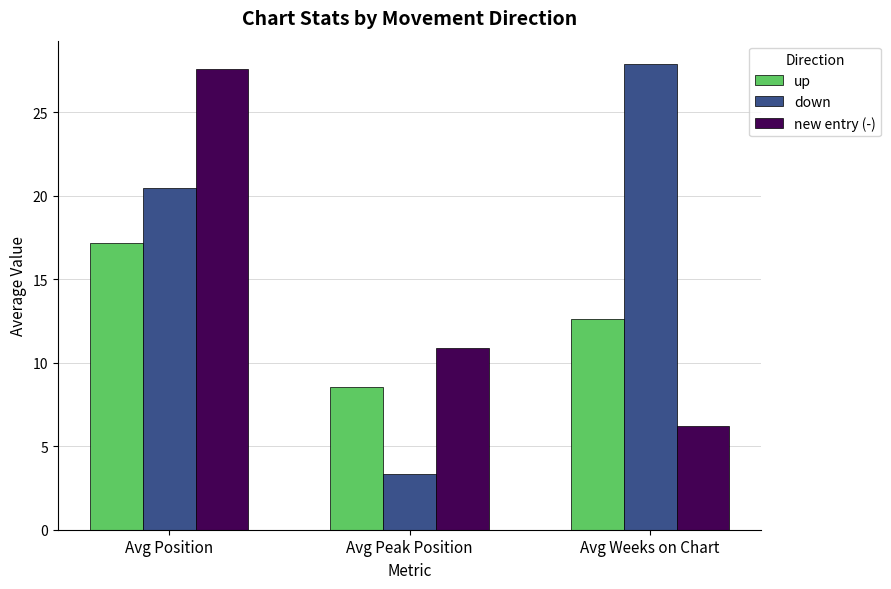

Is it true that down equals 27.9 at Avg Weeks on Chart?

True